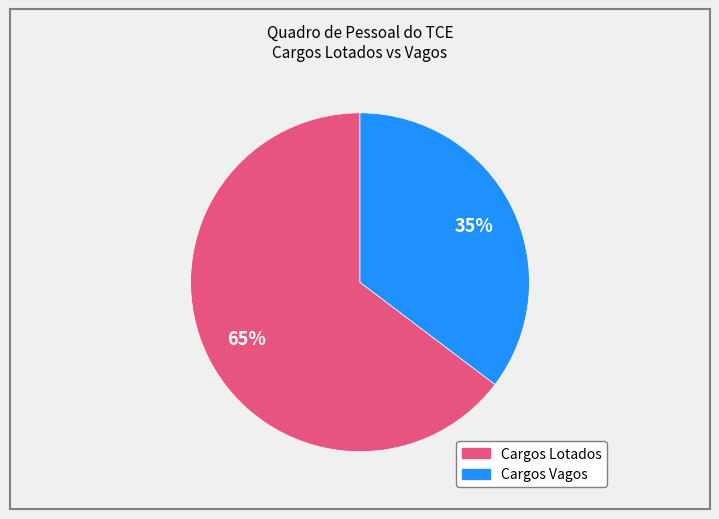

Count the number of slices in the pie.

2